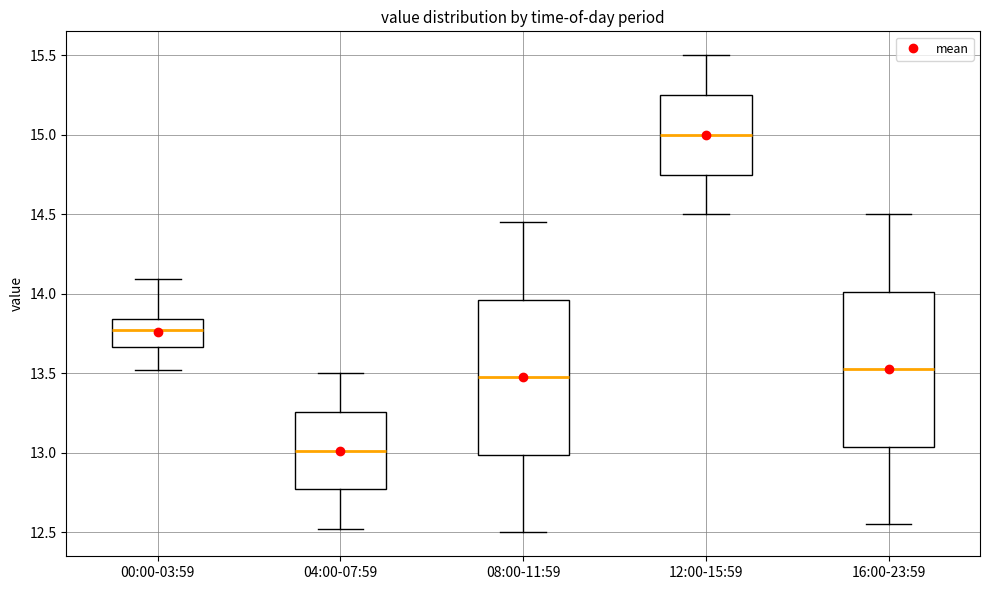

Reading left to right, read every box against the y-axis: the position of its median line, the range the box covers, and the ends of its whiskers. The values are not printed on the chart, so give them approximately, as read against the axis.

00:00-03:59: median 13.80, box 13.65 to 13.85, whiskers 13.50 to 14.10
04:00-07:59: median 13.00, box 12.75 to 13.25, whiskers 12.50 to 13.50
08:00-11:59: median 13.50, box 13.00 to 13.95, whiskers 12.50 to 14.45
12:00-15:59: median 15.00, box 14.75 to 15.25, whiskers 14.50 to 15.50
16:00-23:59: median 13.55, box 13.05 to 14.00, whiskers 12.55 to 14.50